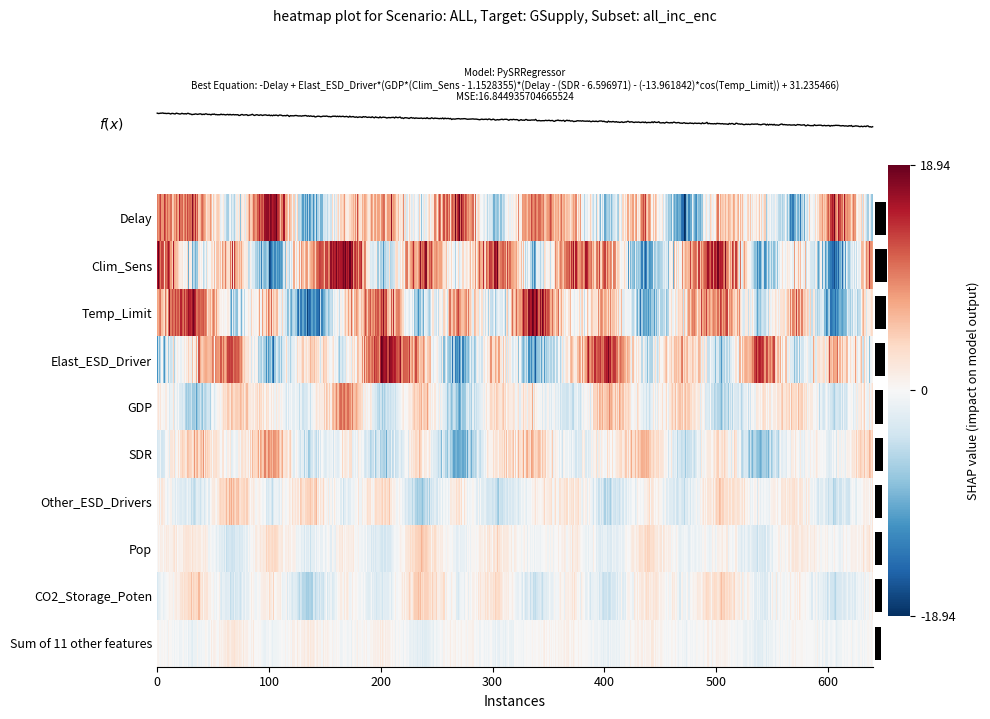

What is the smallest value displayed?

-16.3